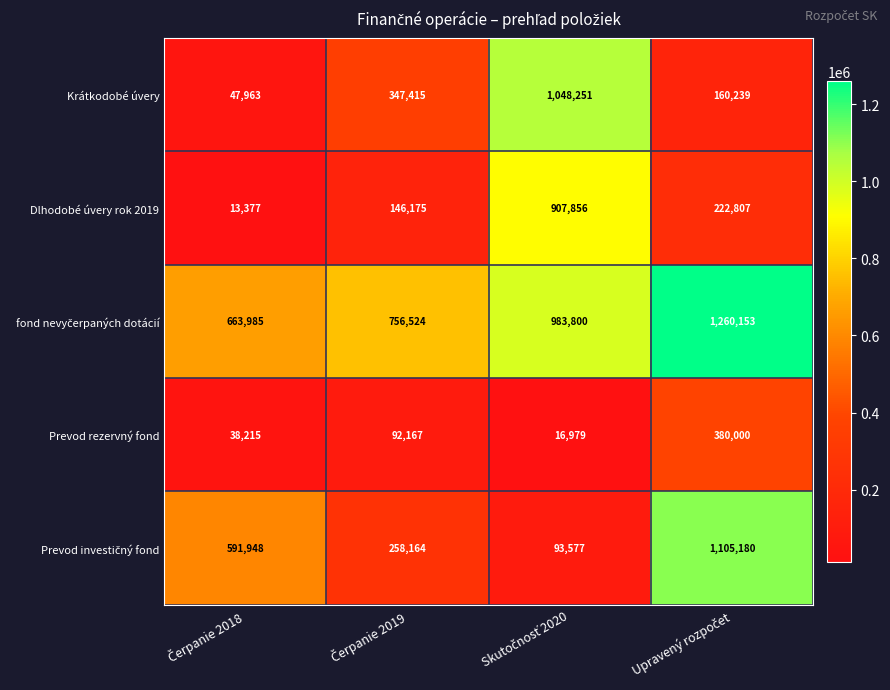

At how many categories does at least one series exceed 253722?

4